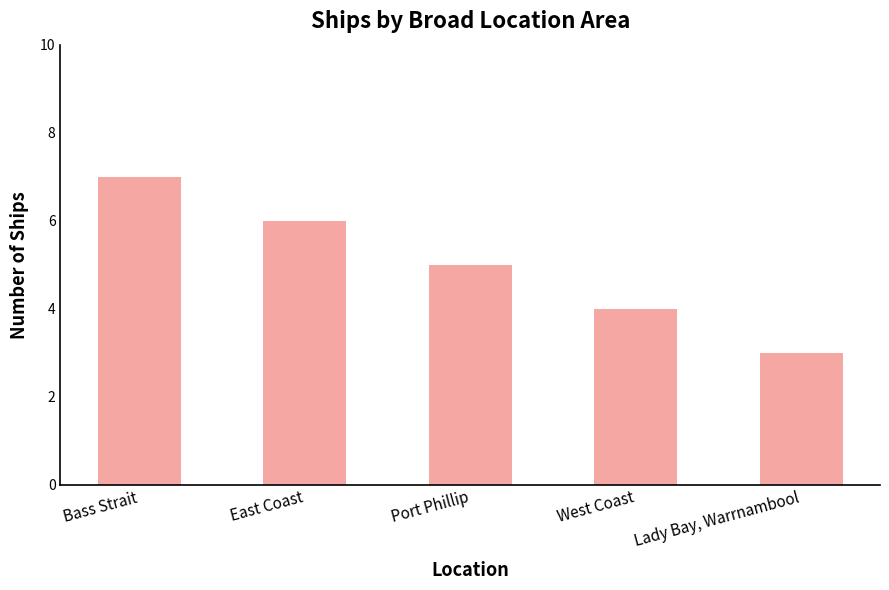

Count the values in the range 4 to 6.

3